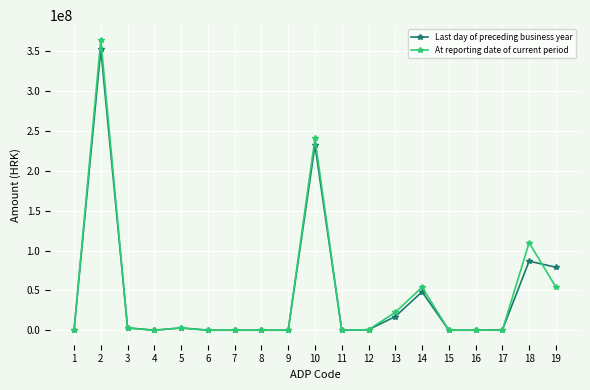

What is the difference between the At reporting date of current period values at 14 and 12?

53393135